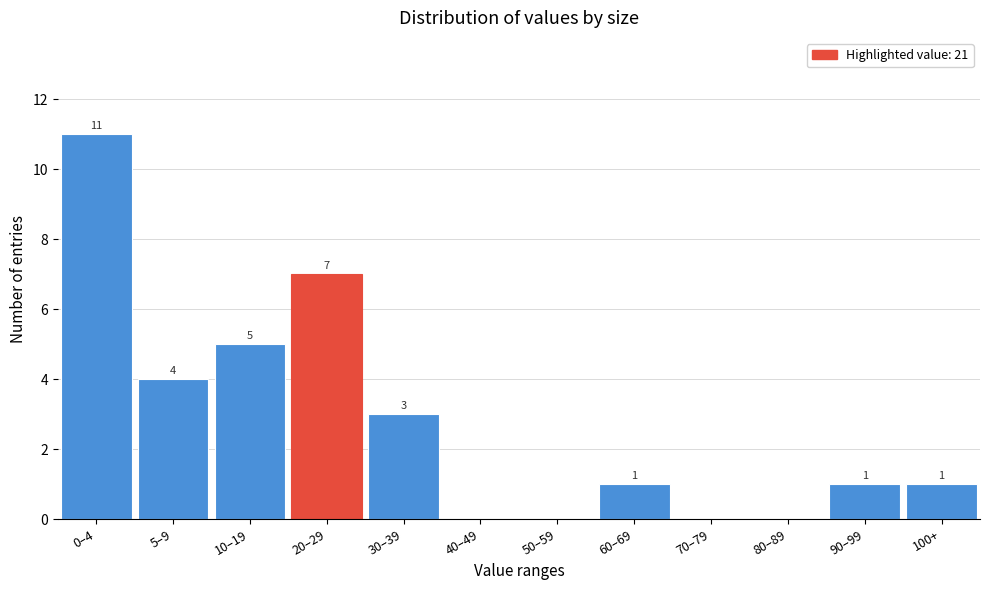

Reading right to left, transcribe all the data shown in this chart.

100+=1	90–99=1	80–89=0	70–79=0	60–69=1	50–59=0	40–49=0	30–39=3	20–29=7	10–19=5	5–9=4	0–4=11